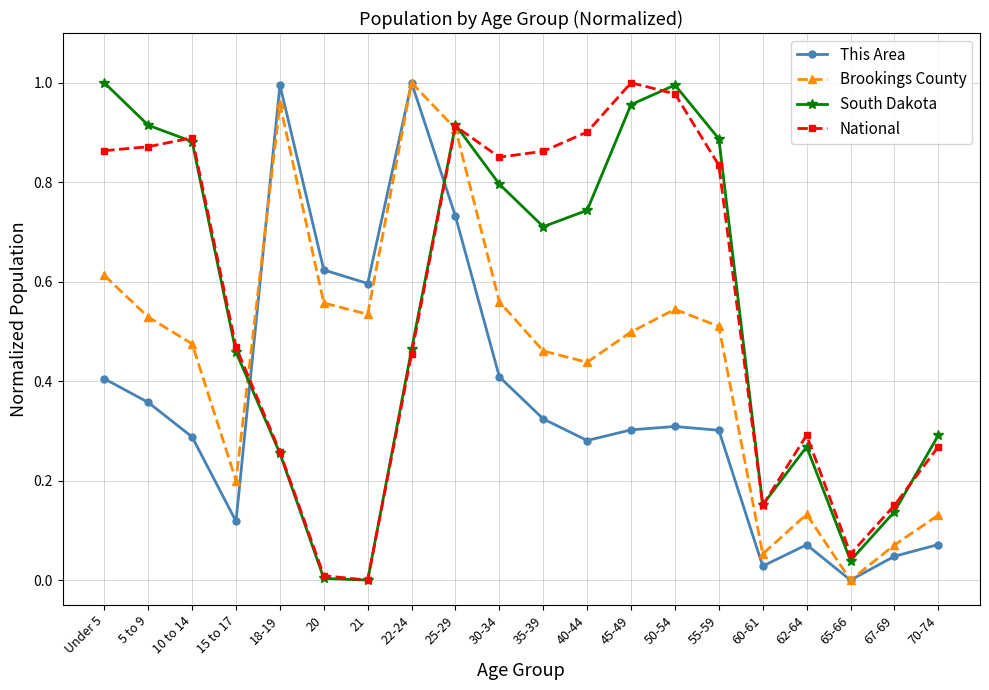

Between 30-34 and 50-54, which series saw the biggest shift?

South Dakota